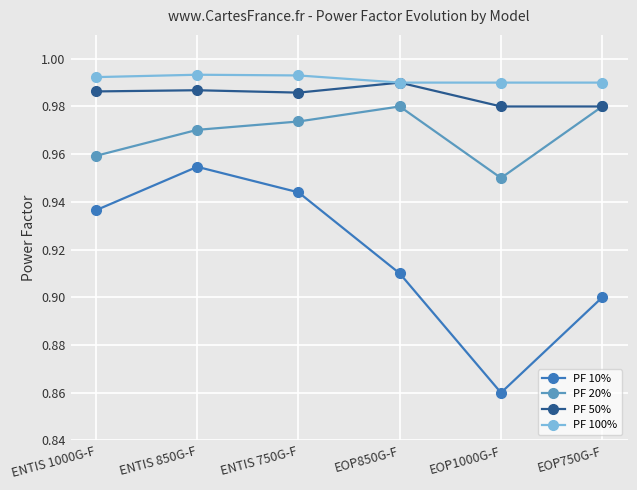

The PF 50% series shows 1.3 at ENTIS 1000G-F. True or false?

False